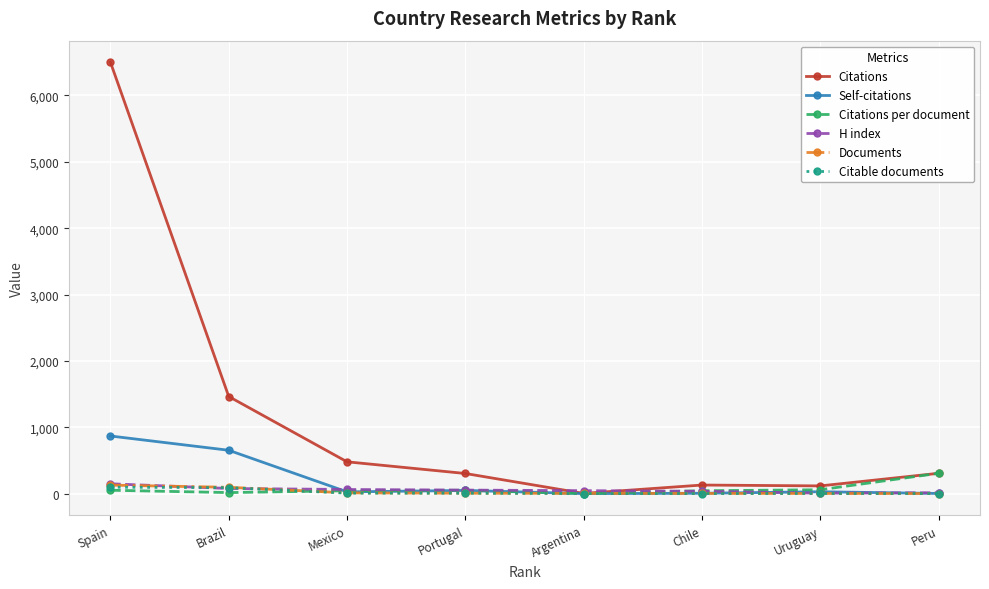

At which category is the sum across all series the highest?

Spain